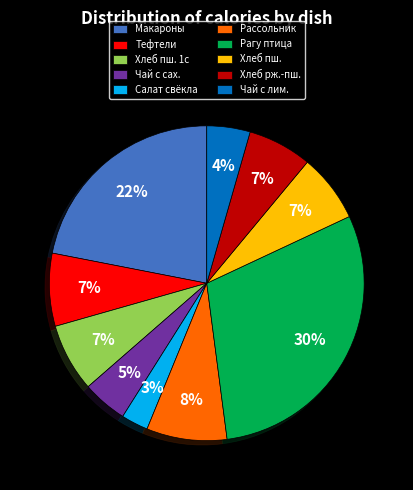

True or false: Рассольник accounts for 1% of the total.

False